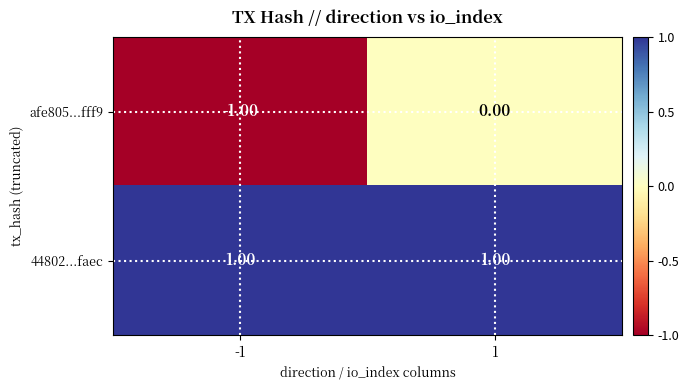

How many data points does each series have?

2